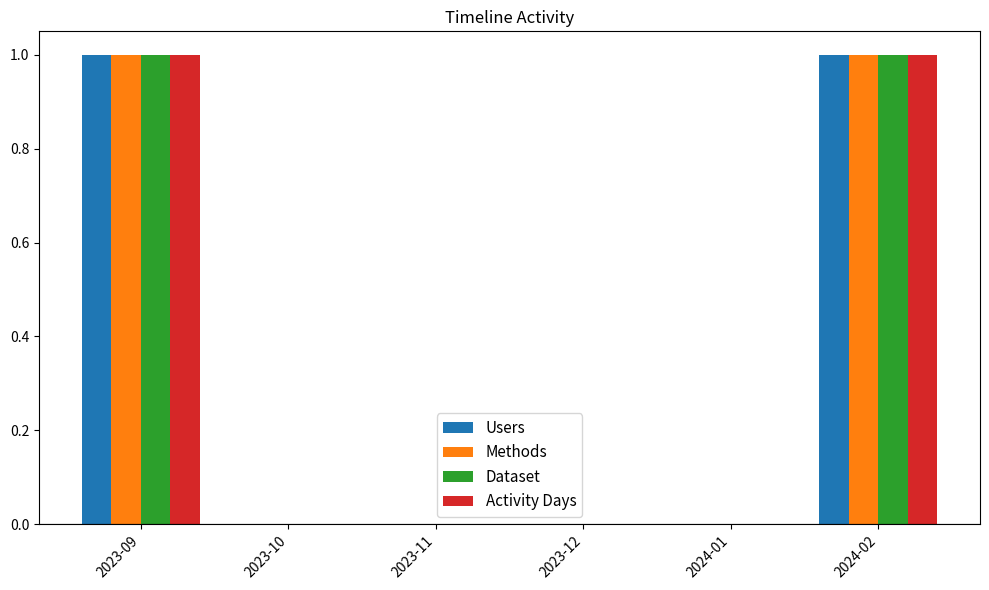

What is the difference between the Activity Days values at 2023-09 and 2024-01?

1